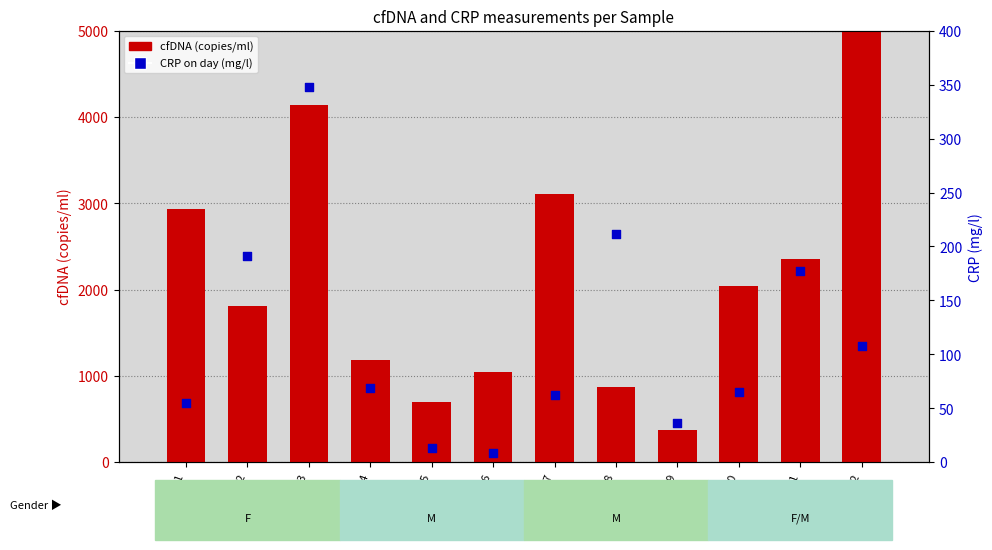

Which series has the widest spread of Y values?

cfDNA